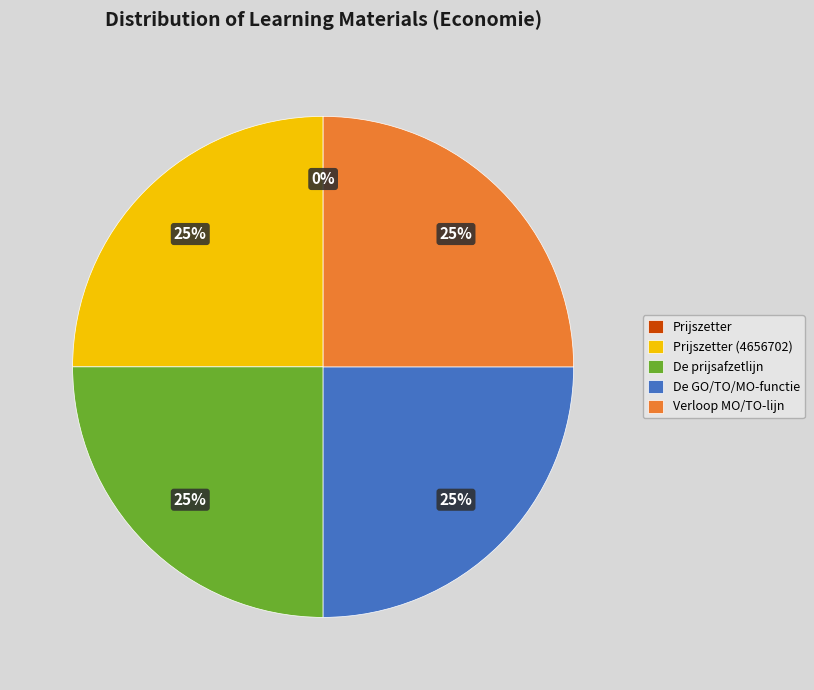

Is there any slice that represents more than half of the pie?

No